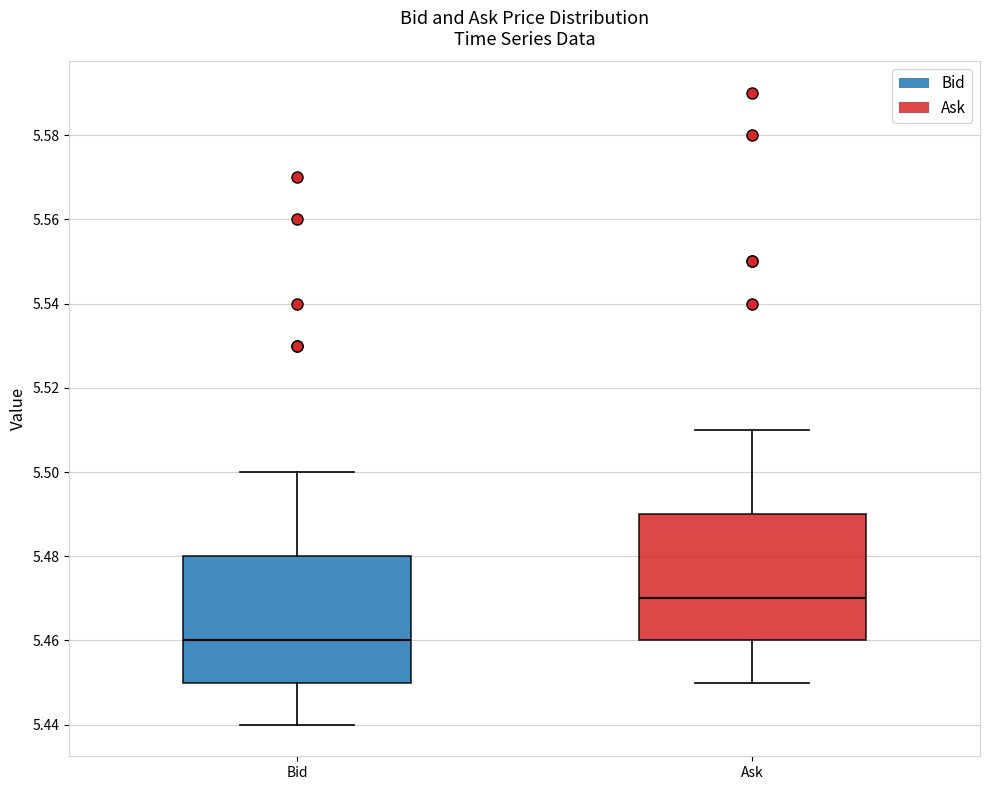

Where is the upper edge of the box for Bid on the y-axis? The values are not printed on the chart, so give them approximately, as read against the axis.

5.48